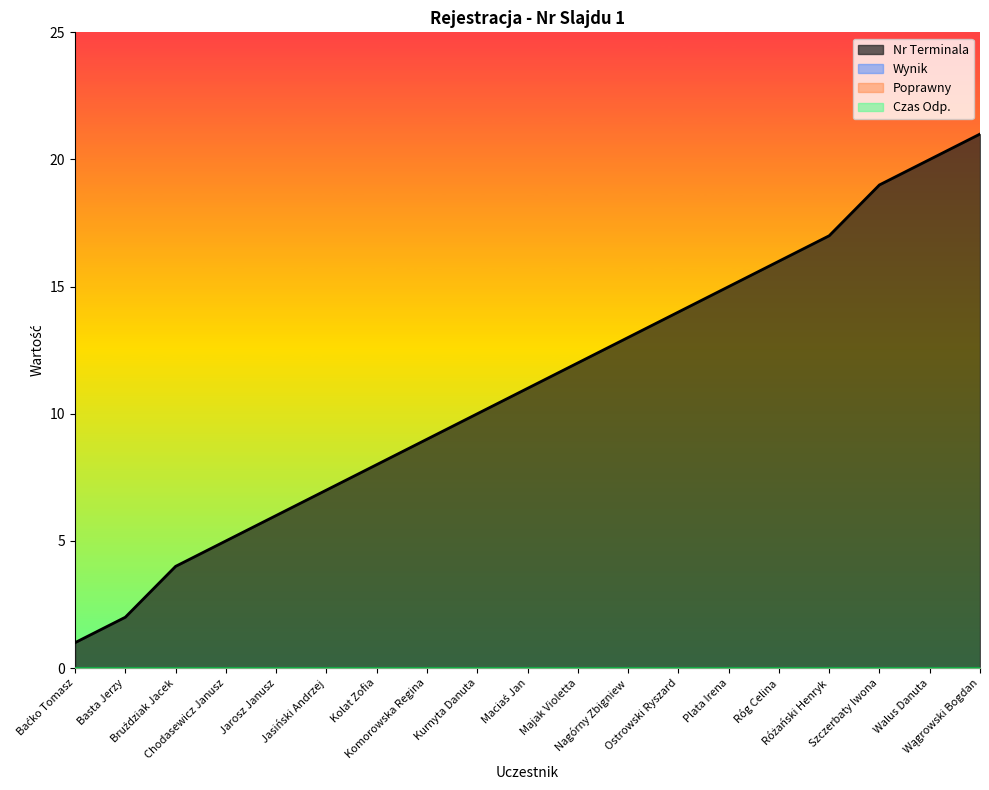

What are all the series names shown in the legend?

Nr Terminala, Wynik, Poprawny, Czas Odp.